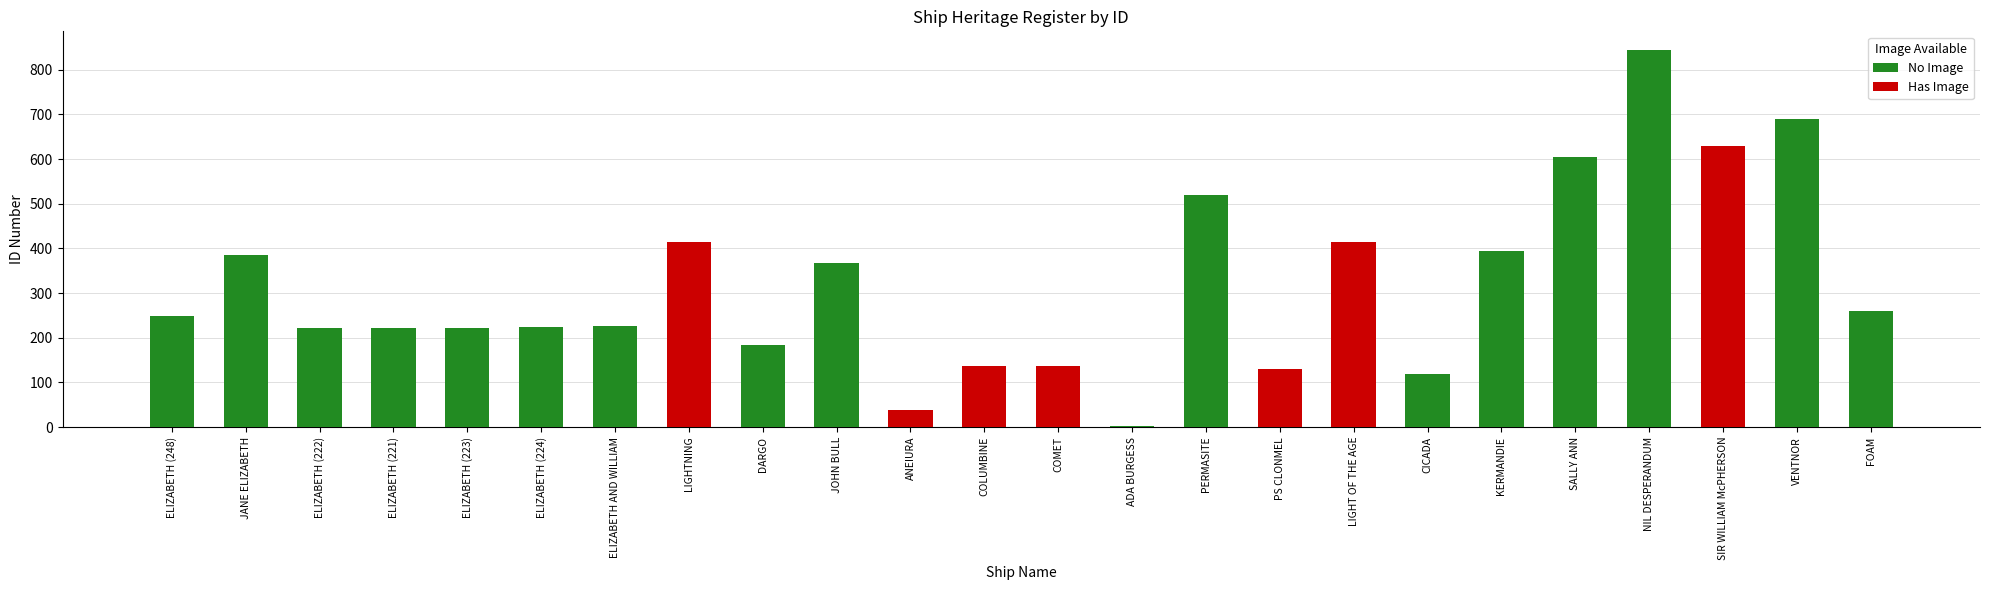

What position from the left is PERMASITE?

15